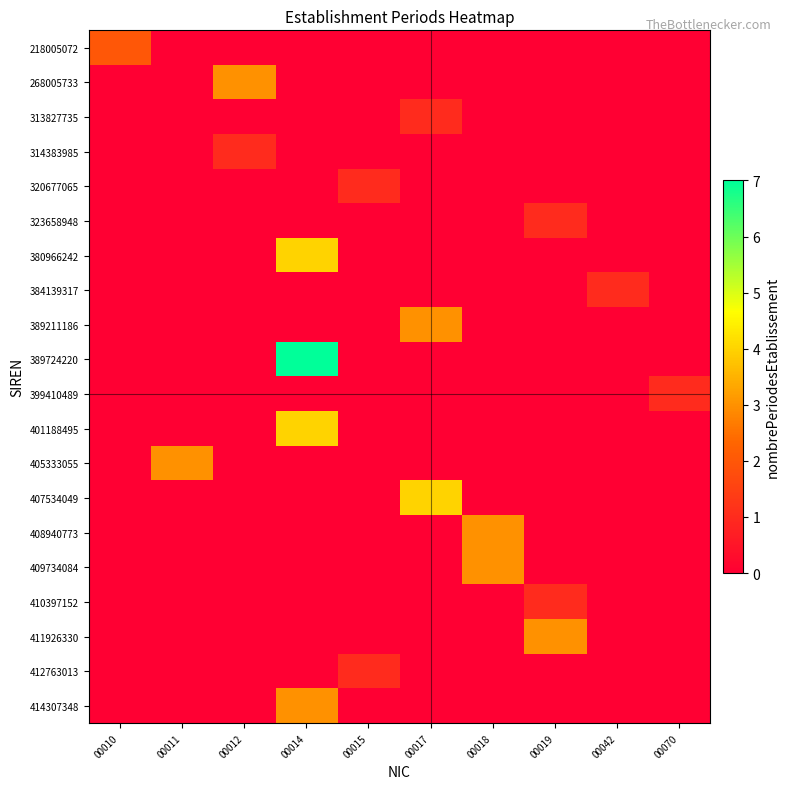

What is the spread (max minus min) of values at 00018?

3